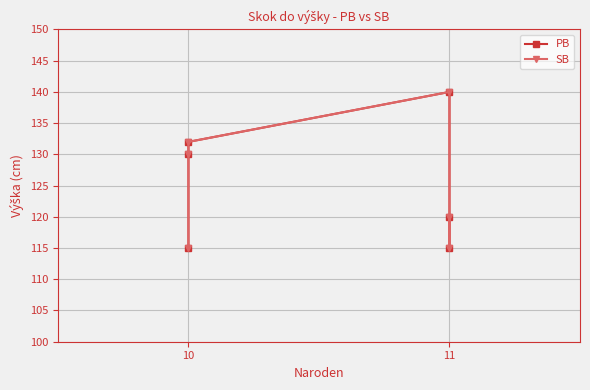

How many lines are shown in the chart?

2